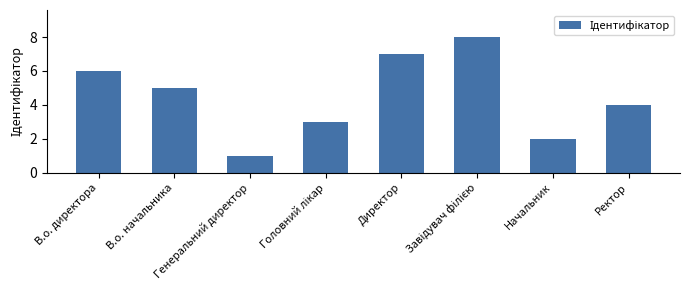

How many values are below 5?

4